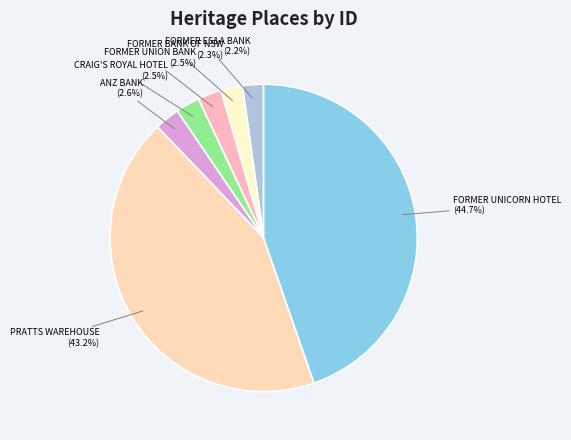

What is the largest slice in the pie chart?

FORMER UNICORN HOTEL